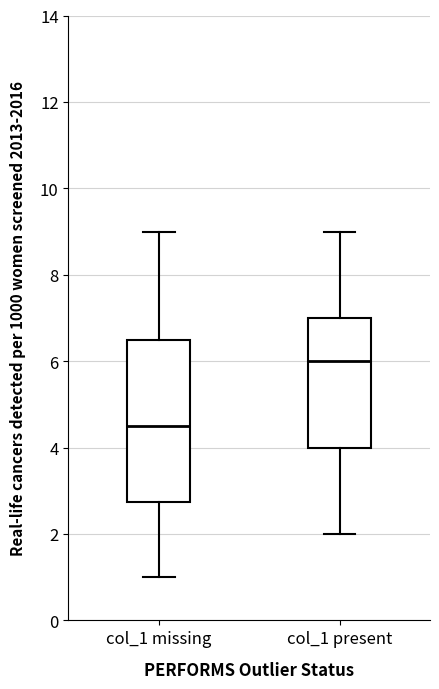

Reading left to right, read every box against the y-axis: the position of its median line, the range the box covers, and the ends of its whiskers. The values are not printed on the chart, so give them approximately, as read against the axis.

col_1 missing: median 4.6, box 2.8 to 6.6, whiskers 1.0 to 9.0
col_1 present: median 6.0, box 4.0 to 7.0, whiskers 2.0 to 9.0